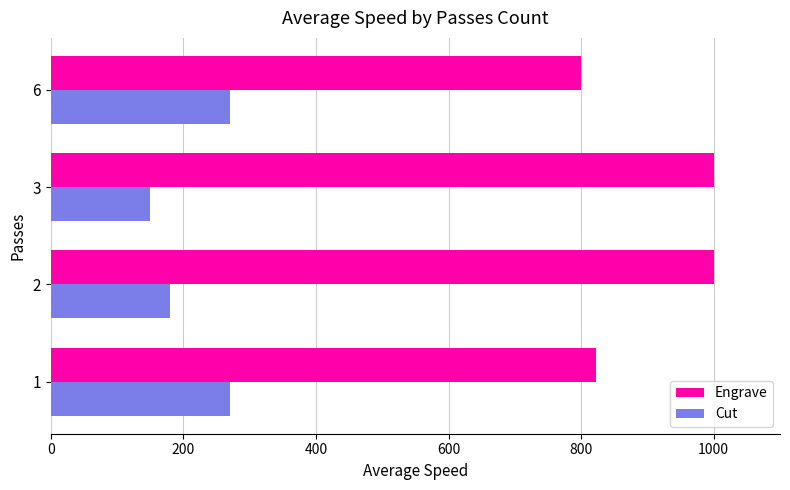

At which category is the sum across all series the highest?

2